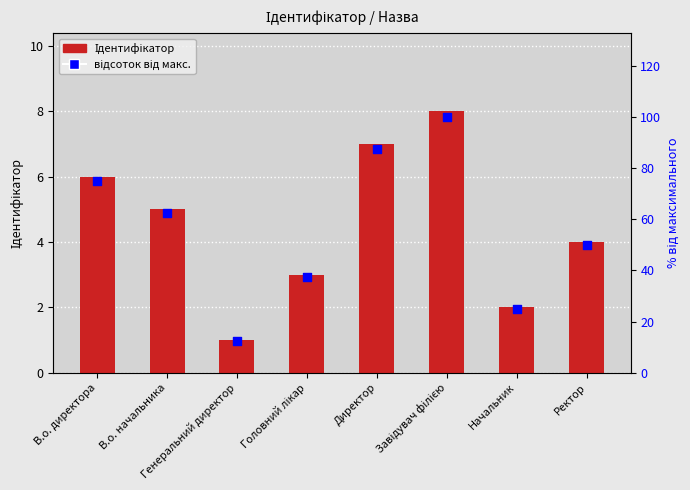

Which series reaches the maximum Y coordinate?

відсоток від макс.